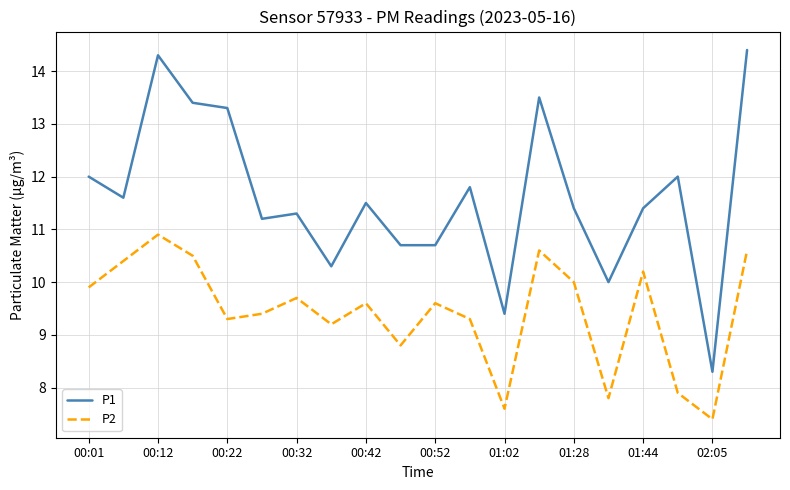

Which series has the widest spread of values?

P1